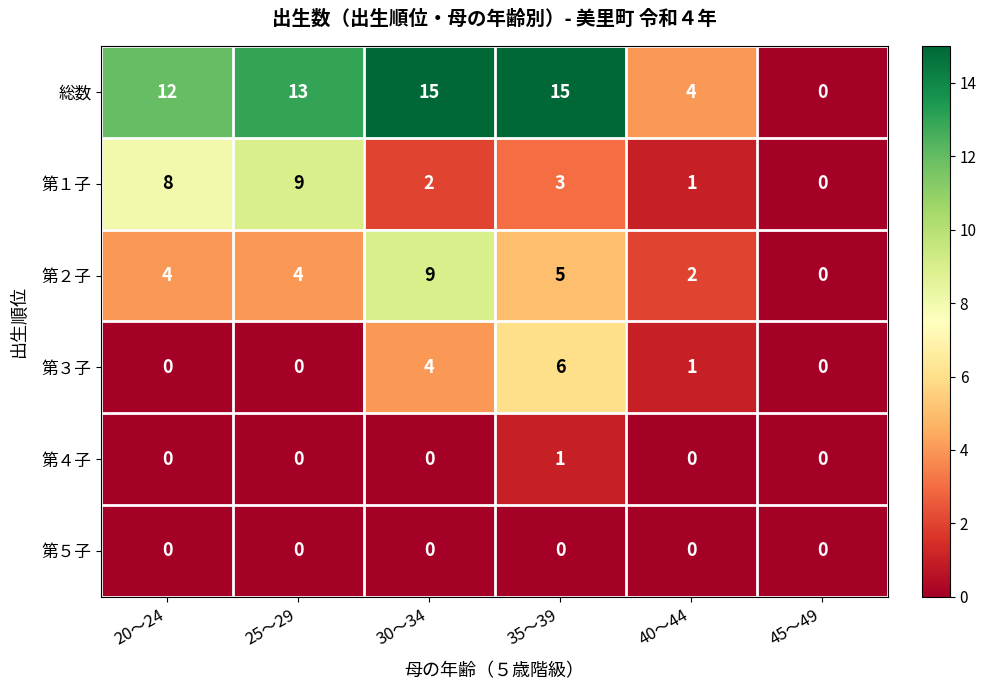

Which series has the largest total across all categories?

総数